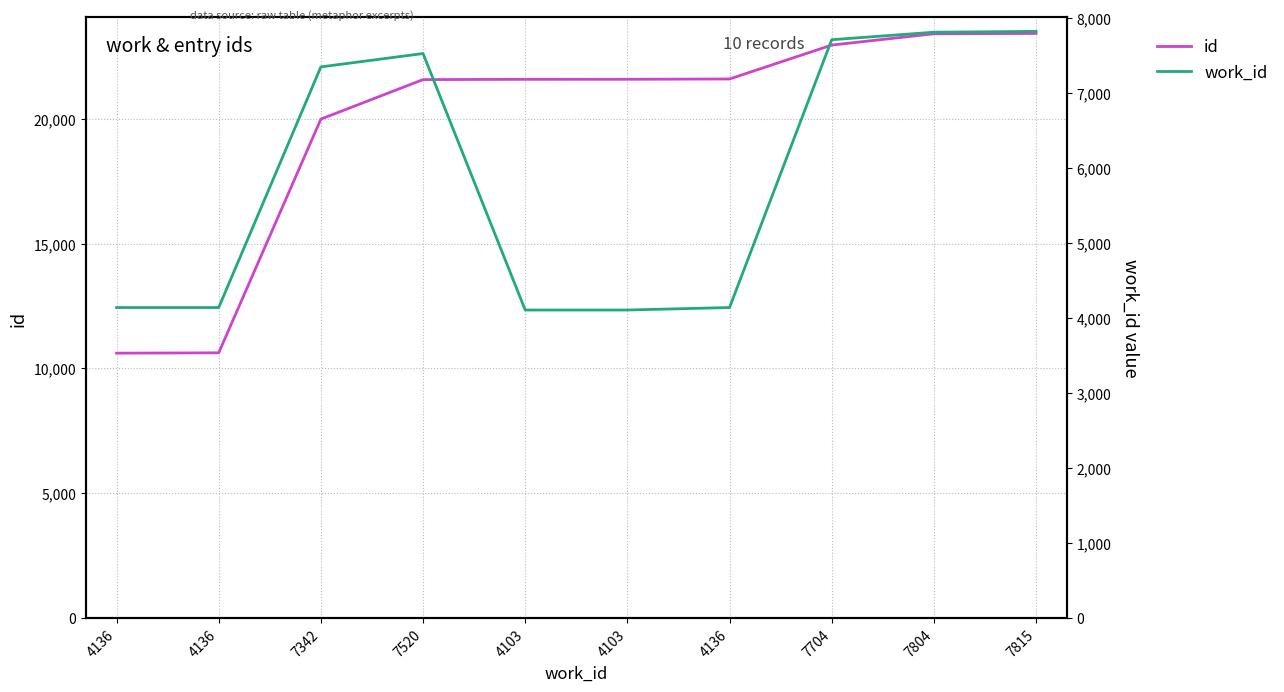

True or false: work_id and id intersect in this chart.

False